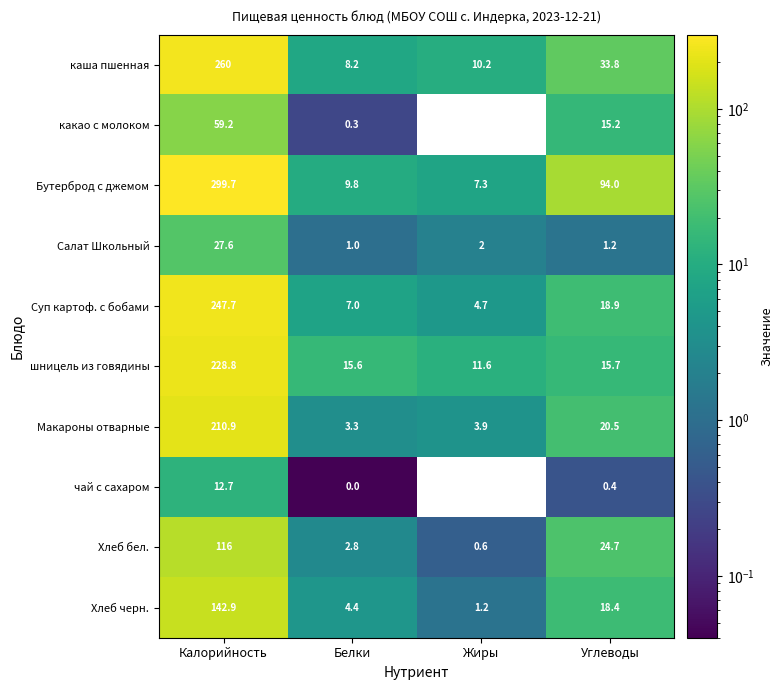

Rank the categories by Хлеб черн. value from highest to lowest.

Калорийность, Углеводы, Белки, Жиры